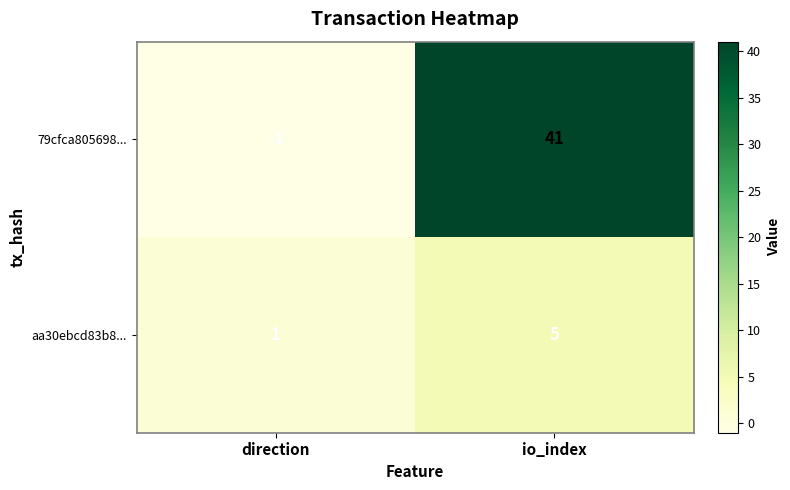

At which category is the sum across all series the highest?

io_index